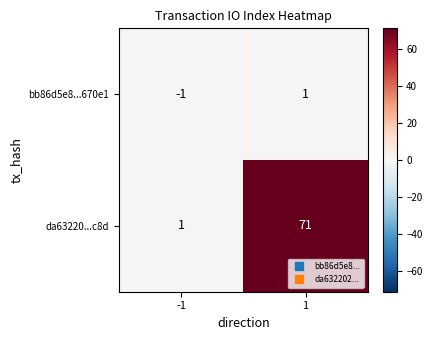

Reading left to right, list all the values displayed in this chart.

bb86d5e8...670e1: -1=-1	1=1
da63220...c8d: -1=1	1=71